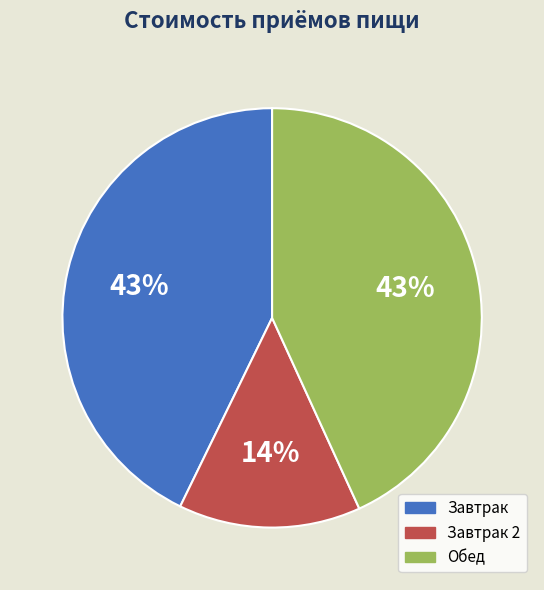

Is there a majority slice in this chart?

No